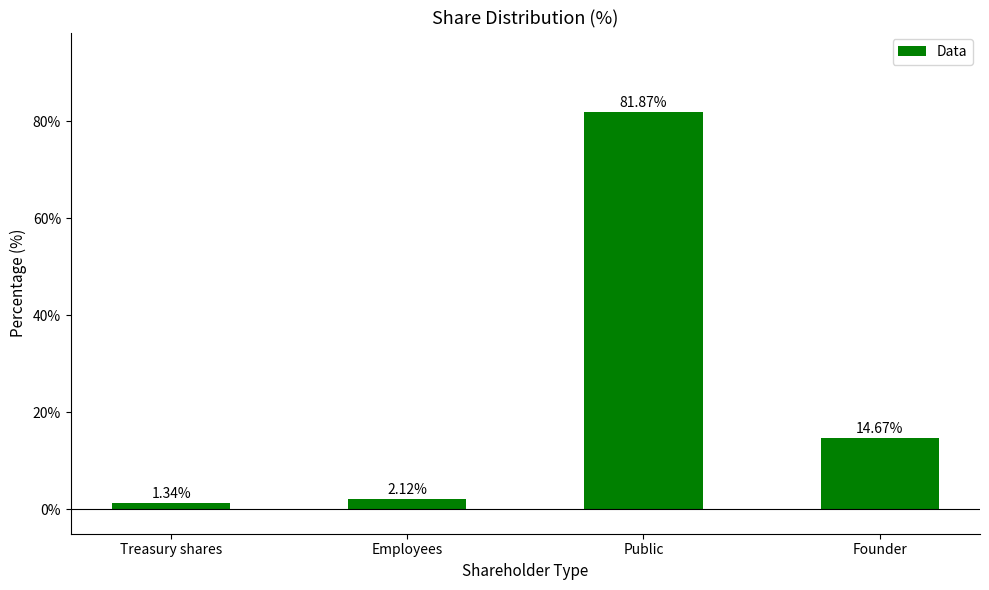

How many bars are there in total?

4